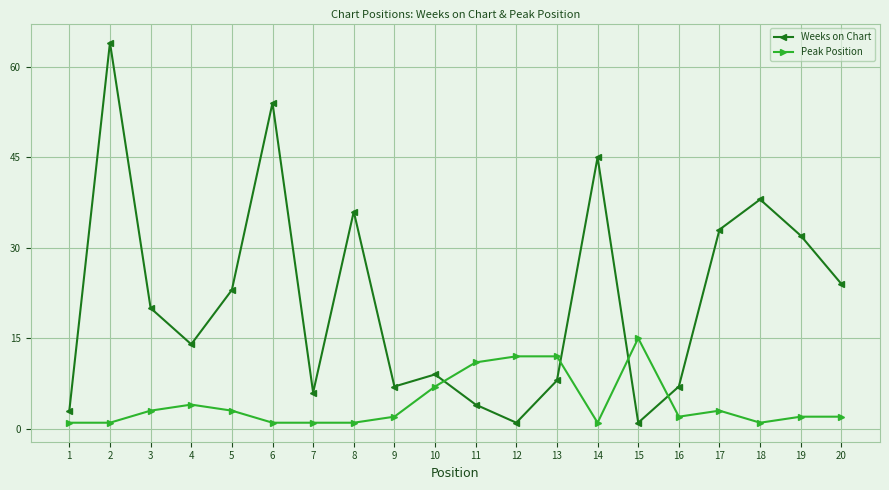

The value of Peak Position at 11 is 6. True or false?

False